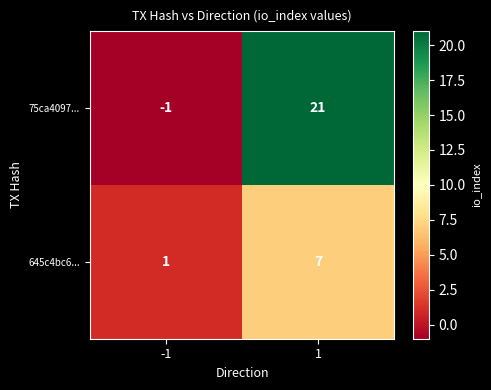

Rank the series by their average value, from highest to lowest.

75ca4097..., 645c4bc6...